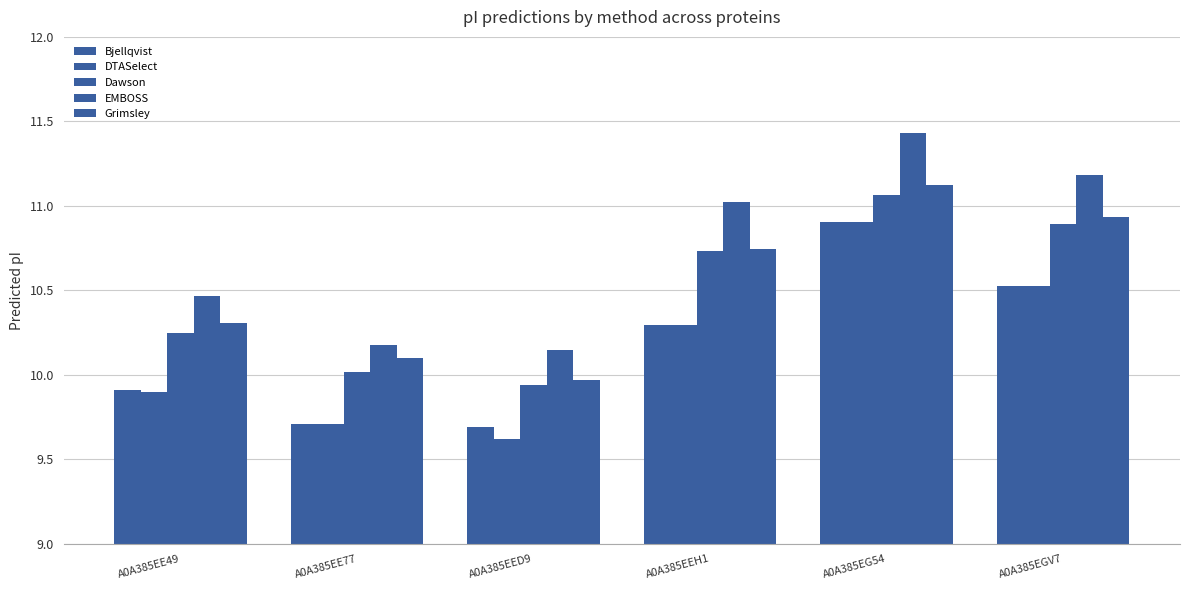

Reading left to right, list all the values displayed in this chart.

Bjellqvist: A0A385EE49=9.9	A0A385EE77=9.7	A0A385EED9=9.7	A0A385EEH1=10.3	A0A385EG54=10.9	A0A385EGV7=10.5
DTASelect: A0A385EE49=9.9	A0A385EE77=9.7	A0A385EED9=9.6	A0A385EEH1=10.3	A0A385EG54=10.9	A0A385EGV7=10.5
Dawson: A0A385EE49=10.2	A0A385EE77=10.0	A0A385EED9=9.9	A0A385EEH1=10.7	A0A385EG54=11.1	A0A385EGV7=10.9
EMBOSS: A0A385EE49=10.5	A0A385EE77=10.2	A0A385EED9=10.1	A0A385EEH1=11.0	A0A385EG54=11.4	A0A385EGV7=11.2
Grimsley: A0A385EE49=10.3	A0A385EE77=10.1	A0A385EED9=10.0	A0A385EEH1=10.7	A0A385EG54=11.1	A0A385EGV7=10.9